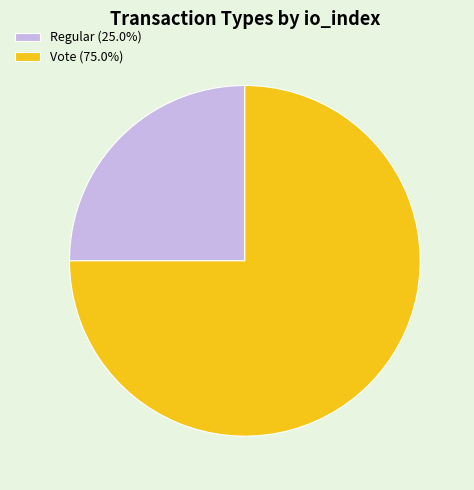

Rank the categories by value from lowest to highest.

Regular, Vote